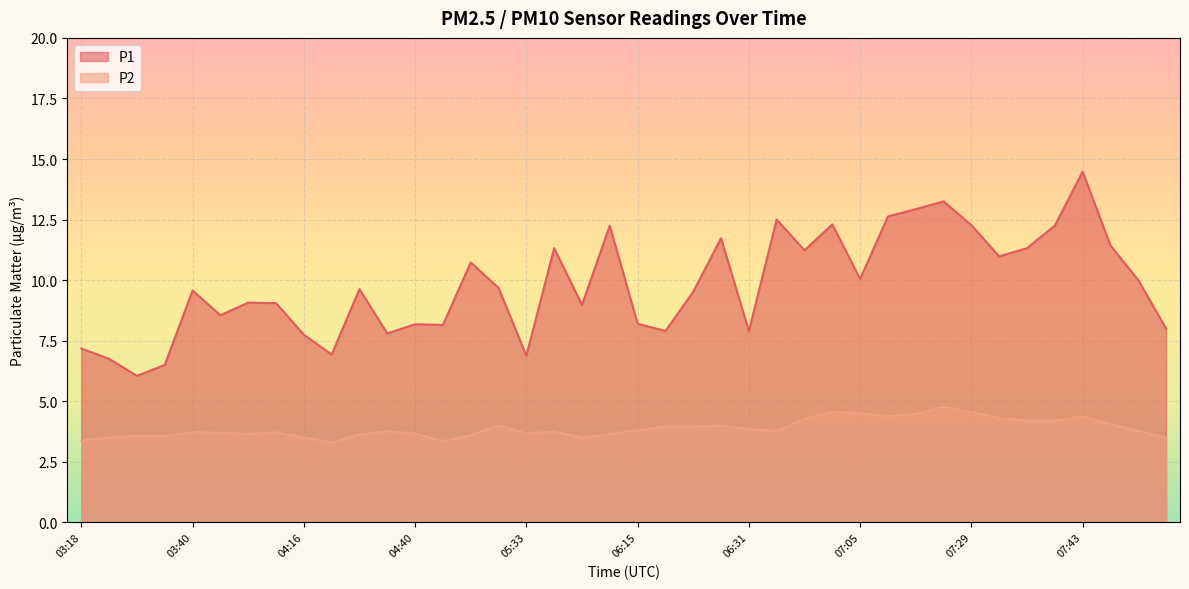

What is the value of the P2 point at the 25th from the left?

3.9